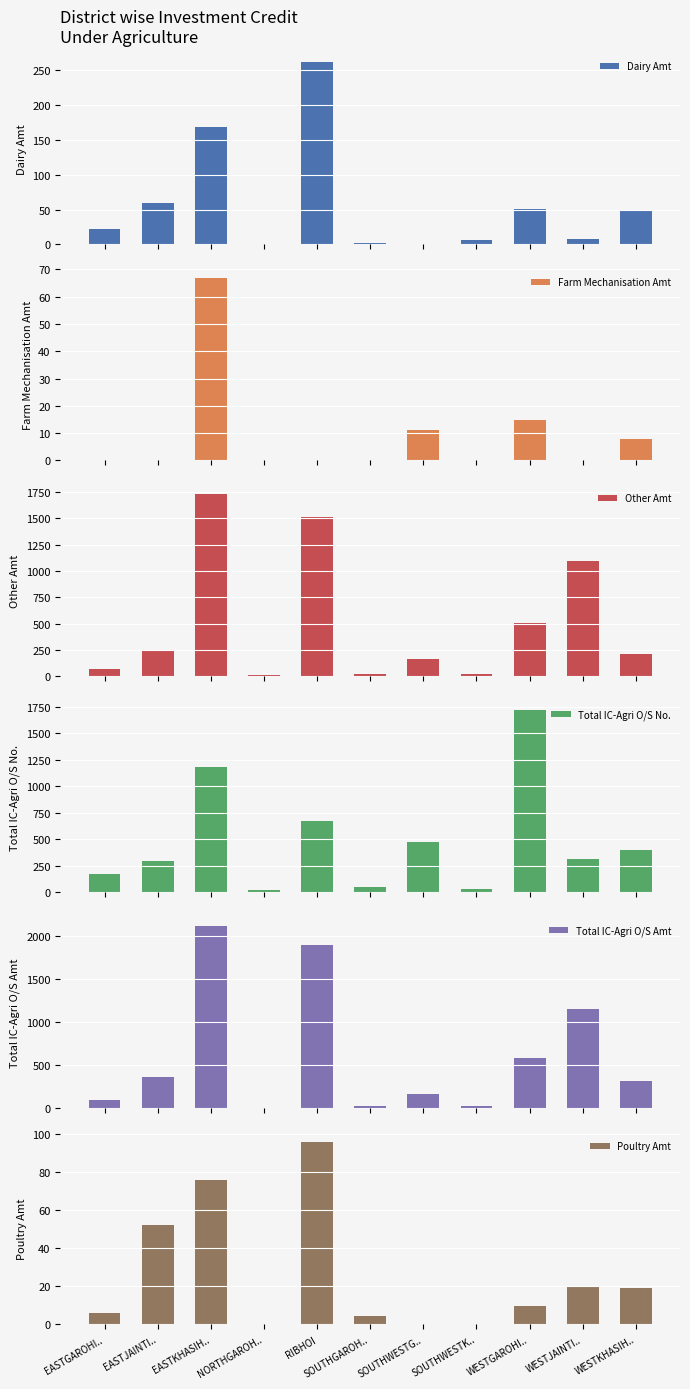

How many bars are there in each group?

6